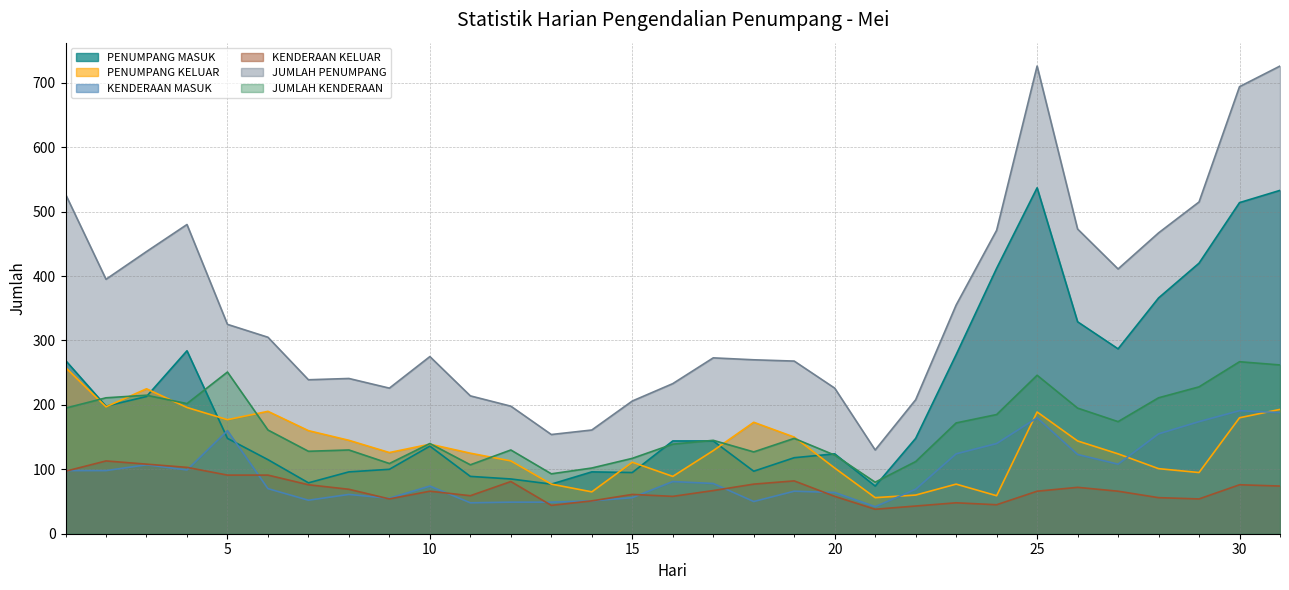

What is the average value of the KENDERAAN MASUK series?

95